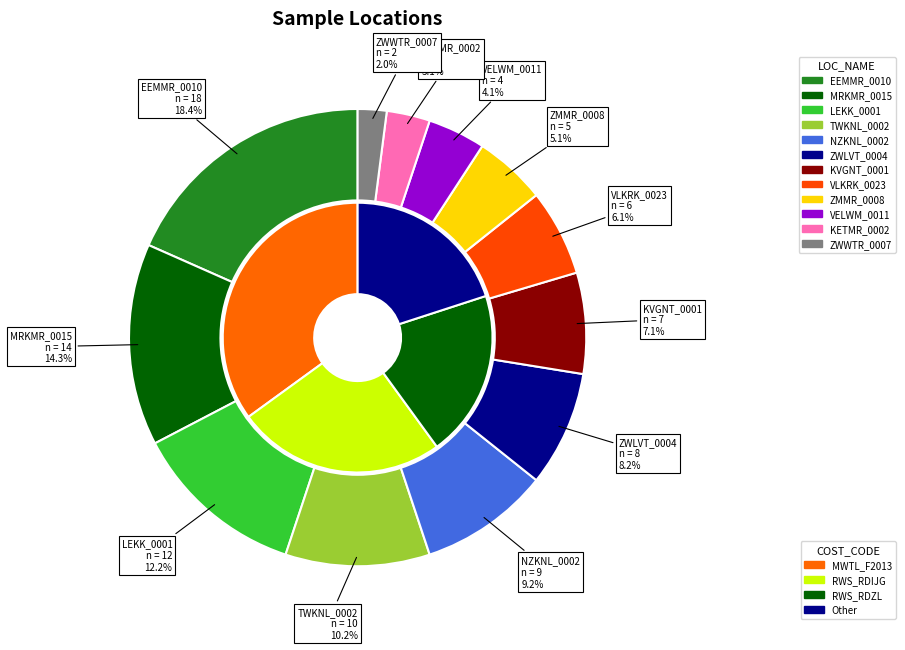

How many segments does this pie chart have?

12